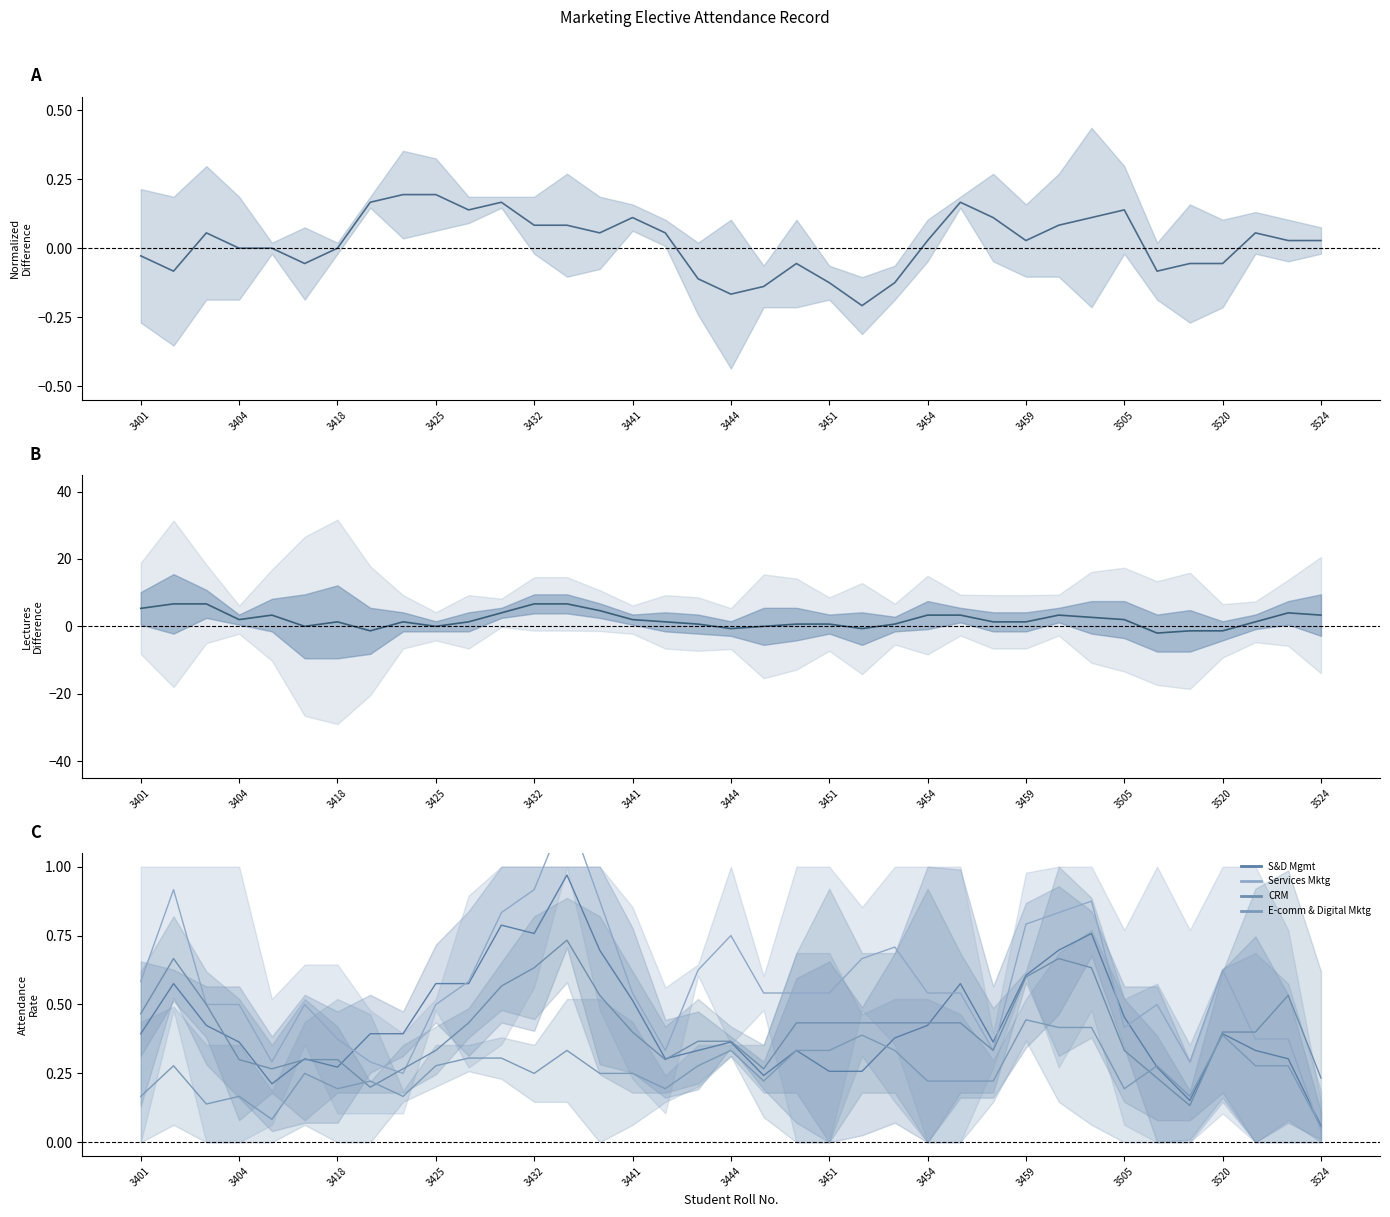

What is the greatest value displayed?

6.7